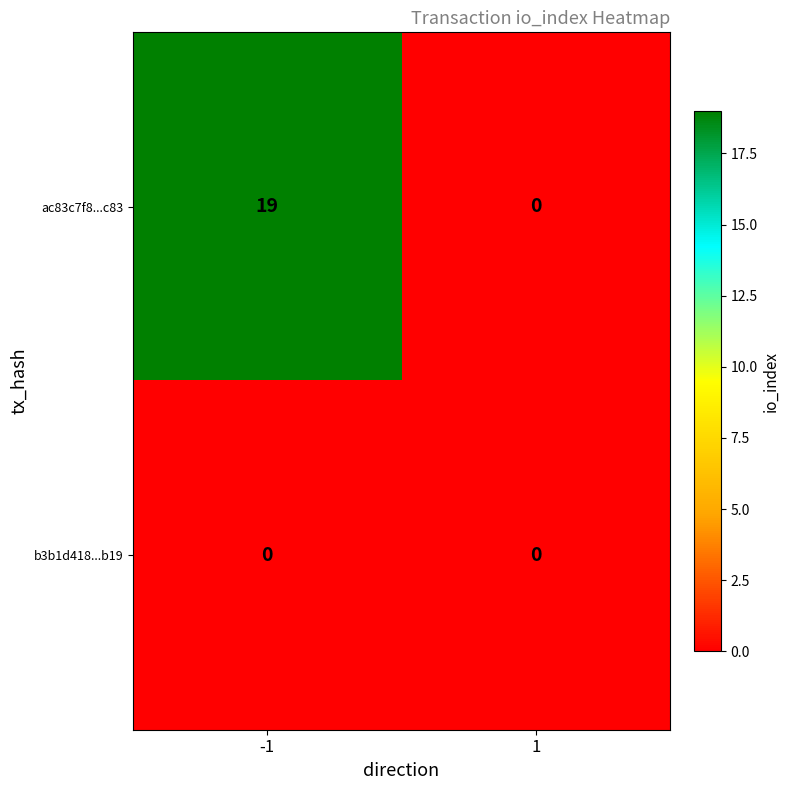

Reading right to left, list all the values displayed in this chart.

ac83c7f8...c83: 1=0	-1=19
b3b1d418...b19: 1=0	-1=0